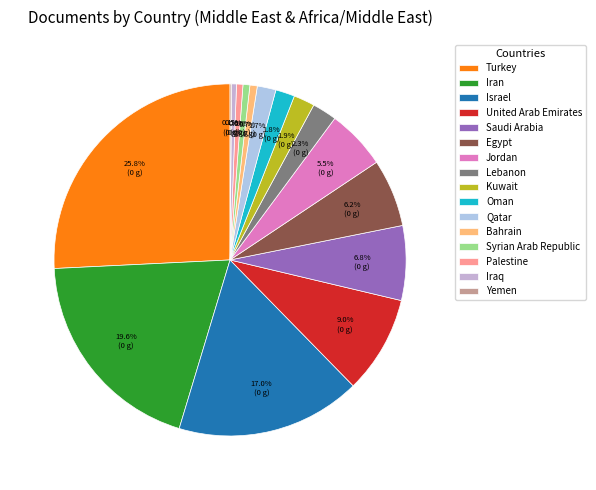

Is it true that Yemen is 14% of the pie?

False